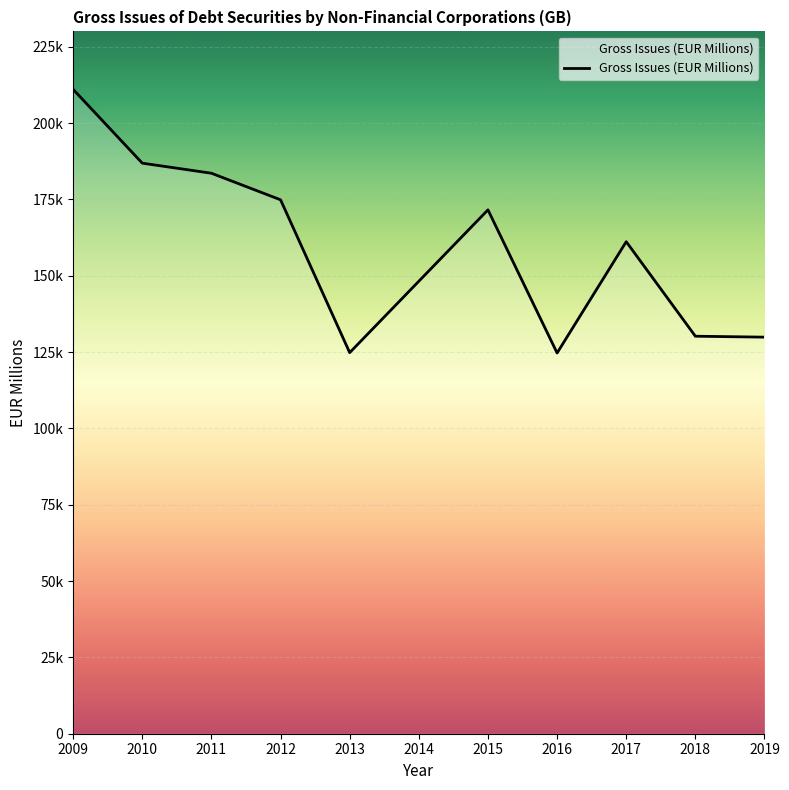

Rank the categories by value from lowest to highest.

2016, 2013, 2019, 2018, 2014, 2017, 2015, 2012, 2011, 2010, 2009